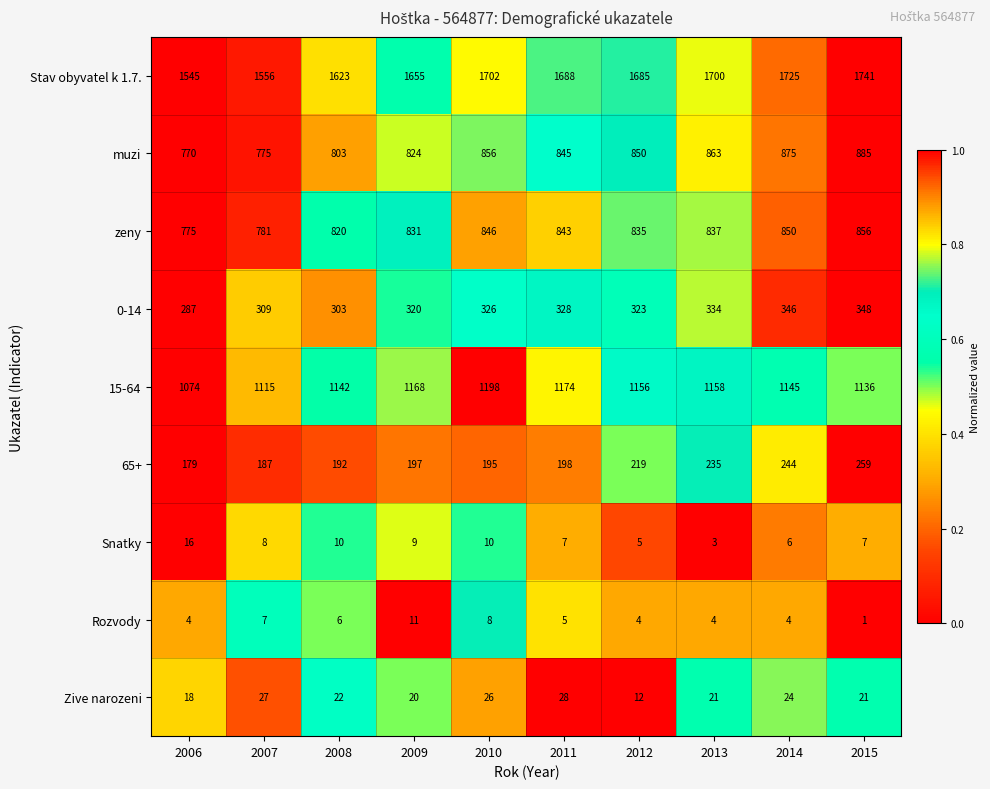

What is the sum of all 0-14 values?

3224